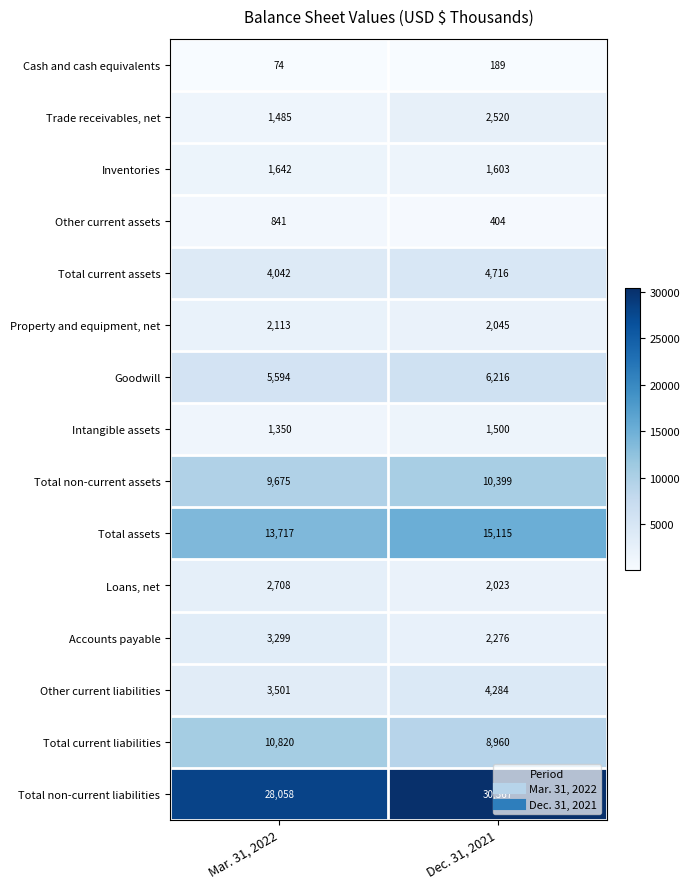

Between Mar. 31, 2022 and Dec. 31, 2021, which series saw the biggest shift?

Total non-current liabilities